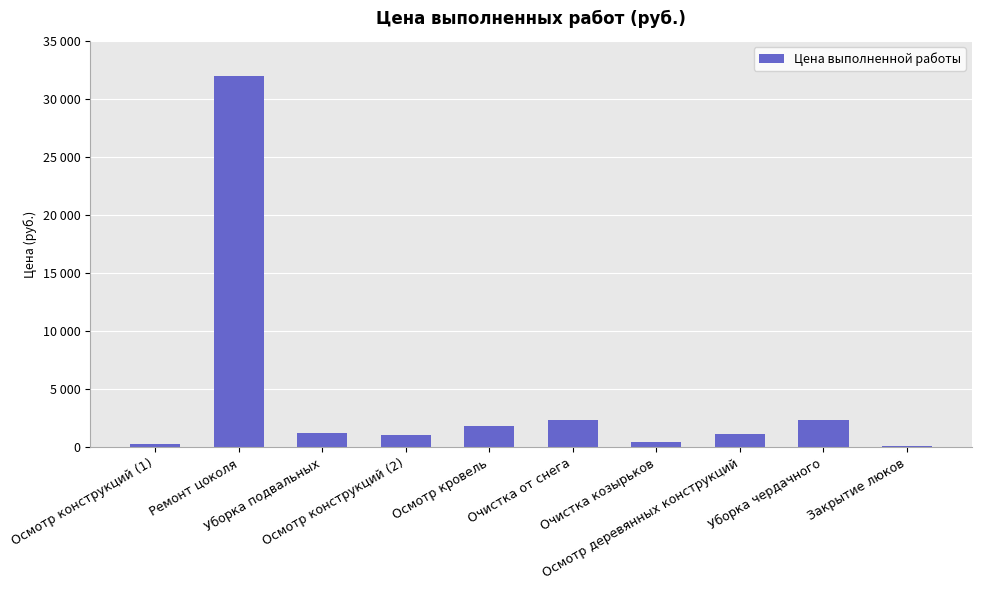

What position from the right is Уборка чердачного?

2